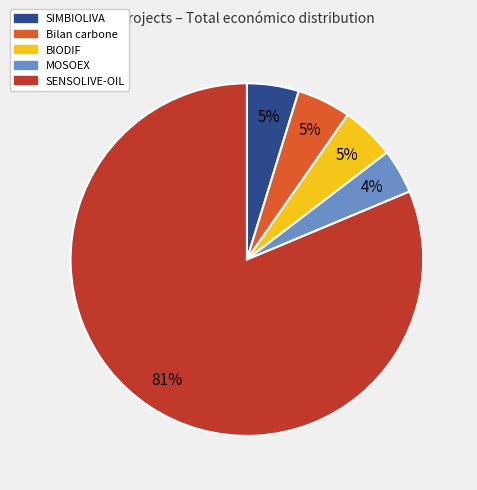

How many segments does this pie chart have?

5